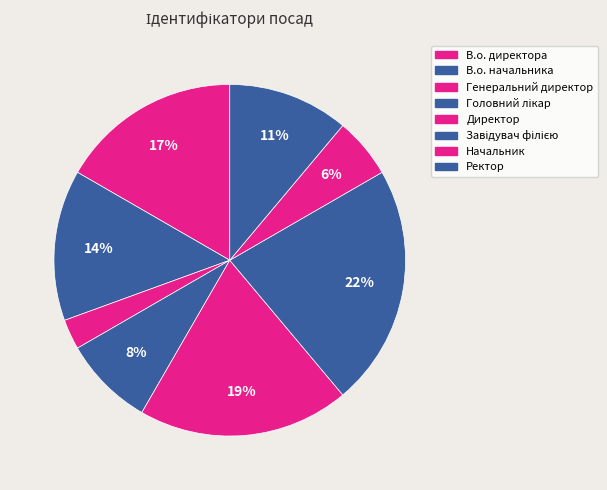

Rank the categories by value from highest to lowest.

Завідувач філією, Директор, В.о. директора, В.о. начальника, Ректор, Головний лікар, Начальник, Генеральний директор